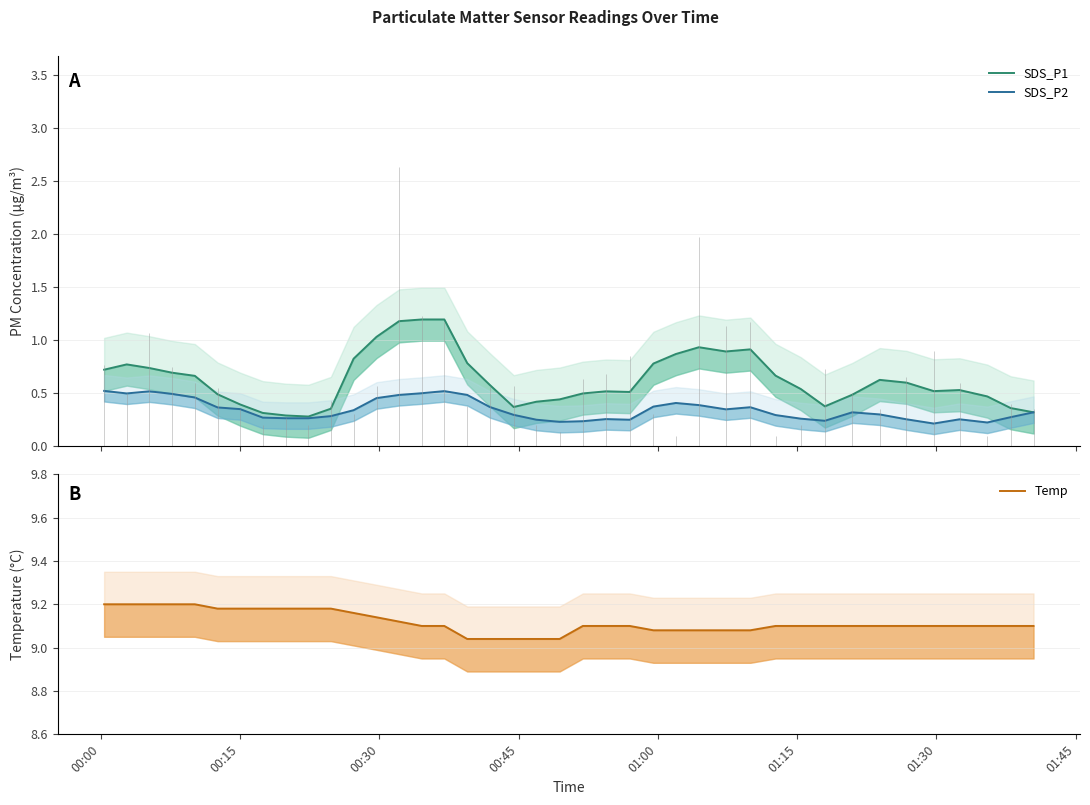

How many interior local peaks does the SDS_P1 series have?

6